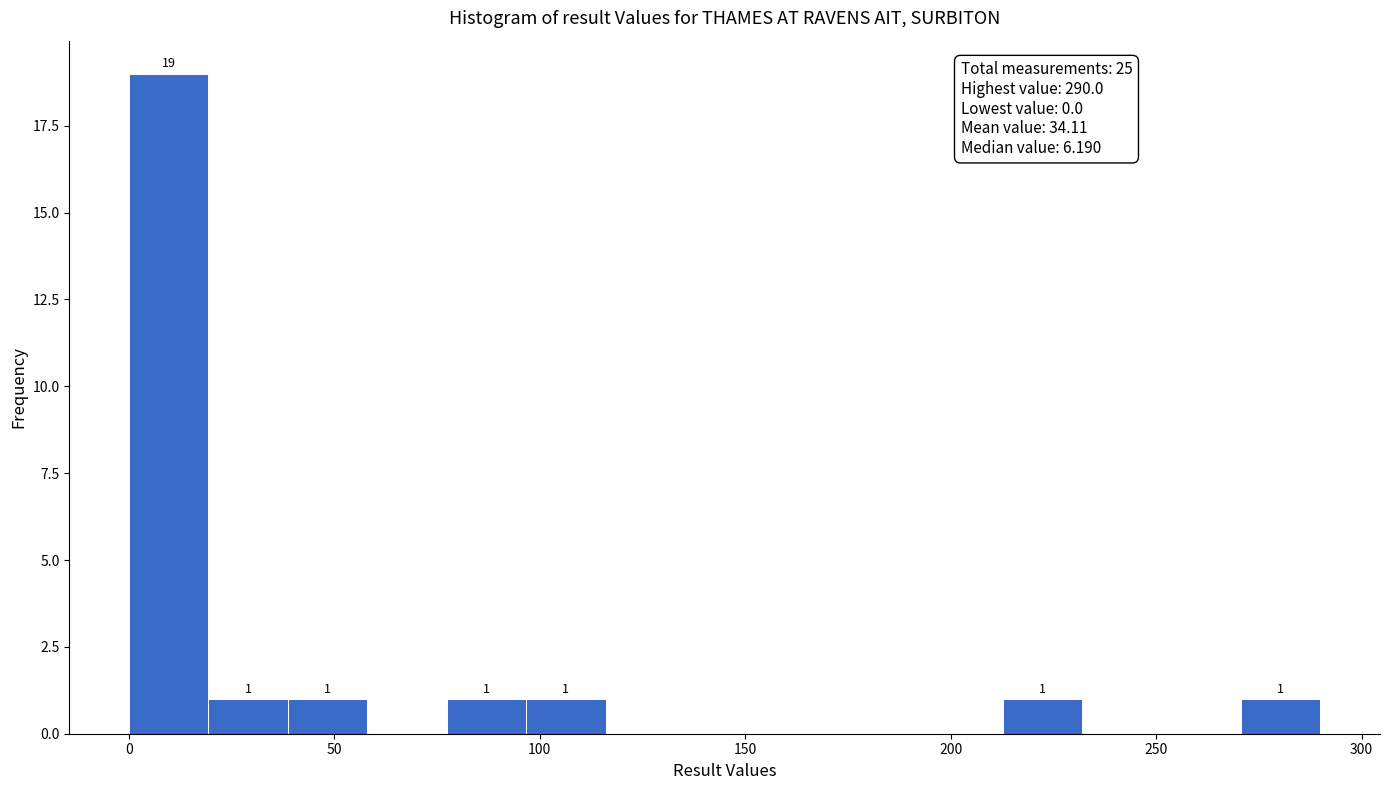

Around what value on the x-axis is the tallest bar? Give the approximate position of its centre, as read against the axis.

10